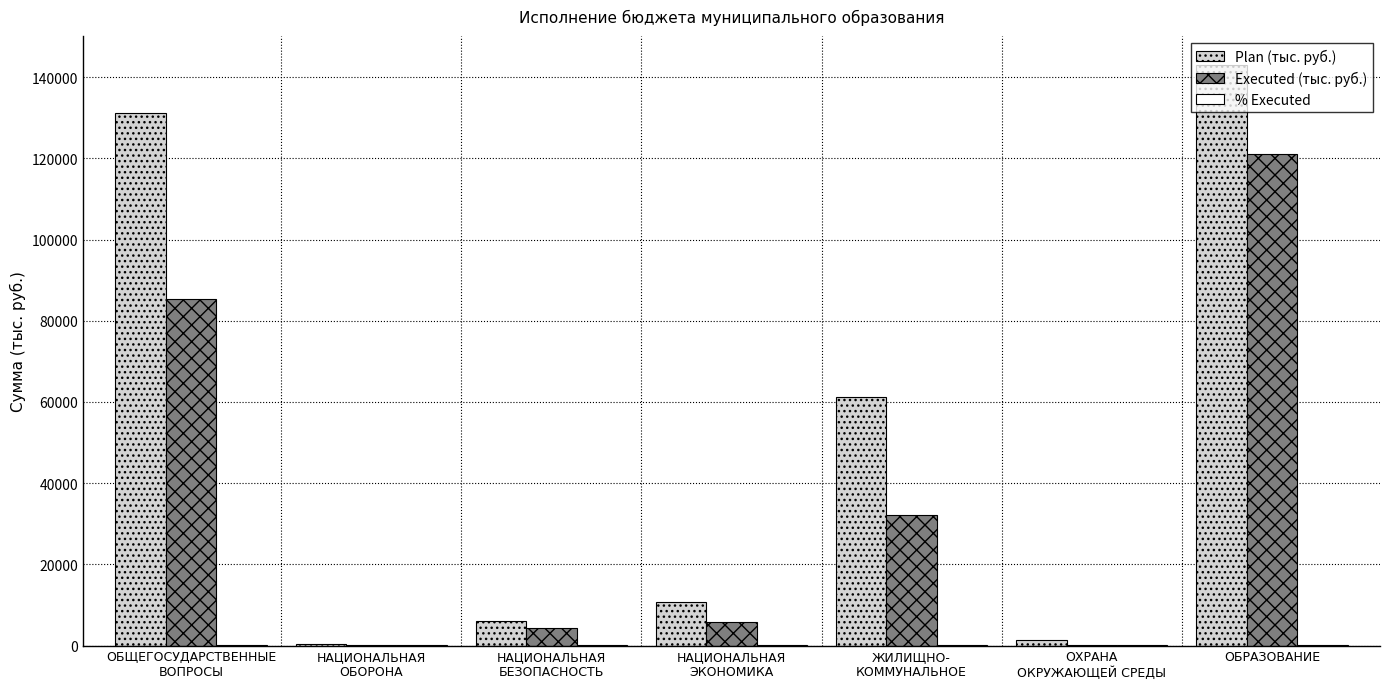

What is the maximum value shown in the chart?

143002.7